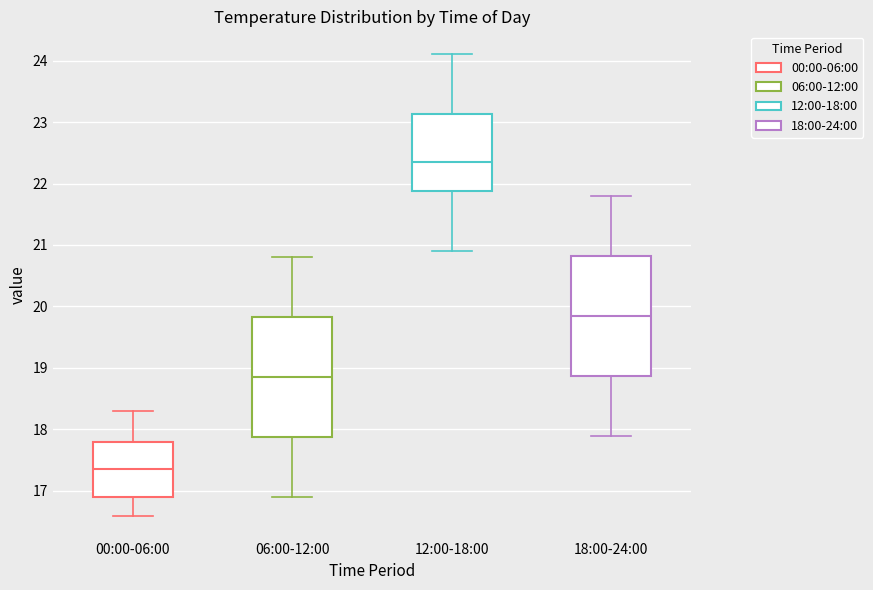

Where does the upper whisker of the box for 18:00-24:00 end on the y-axis? The values are not printed on the chart, so give them approximately, as read against the axis.

21.8